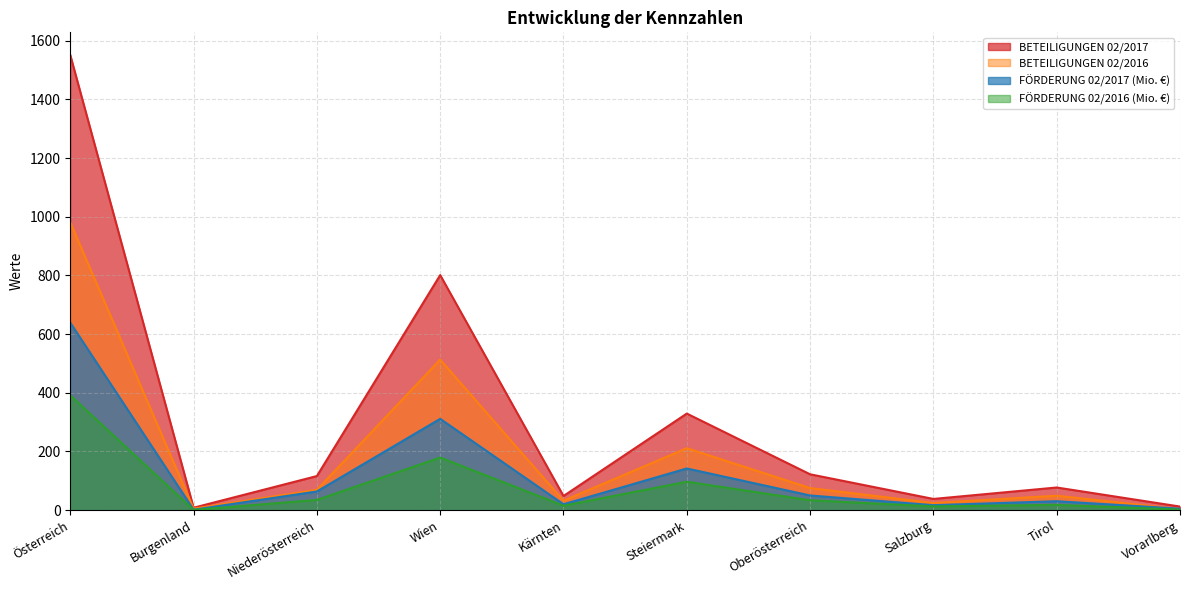

How many interior local peaks does the FÖRDERUNG 02/2016 (Mio. €) series have?

3